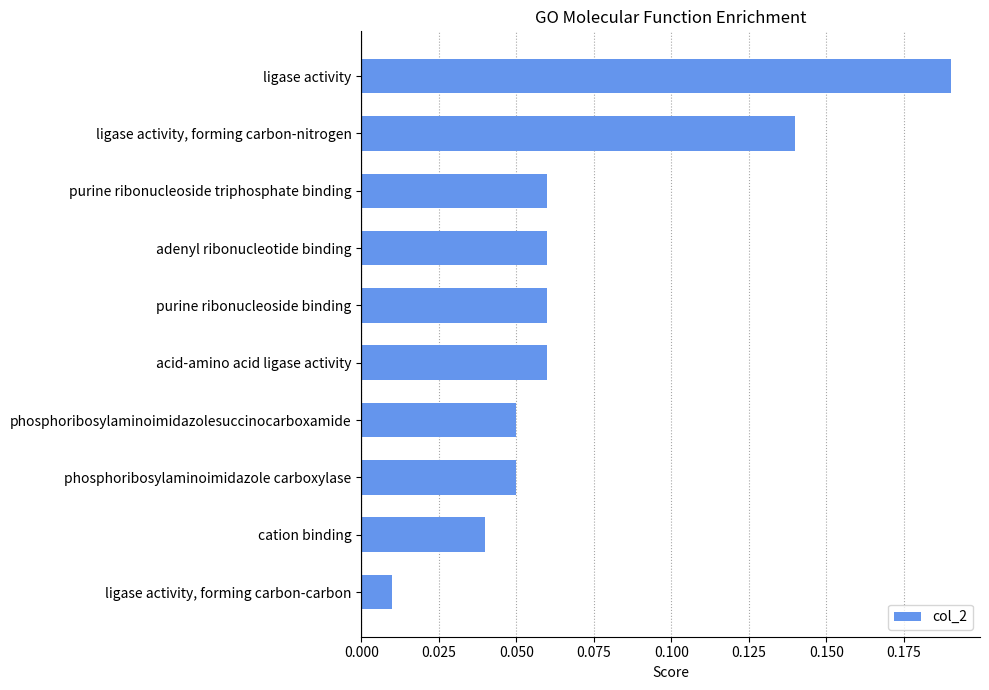

At which label is the value closest to 0?

ligase activity, forming carbon-carbon